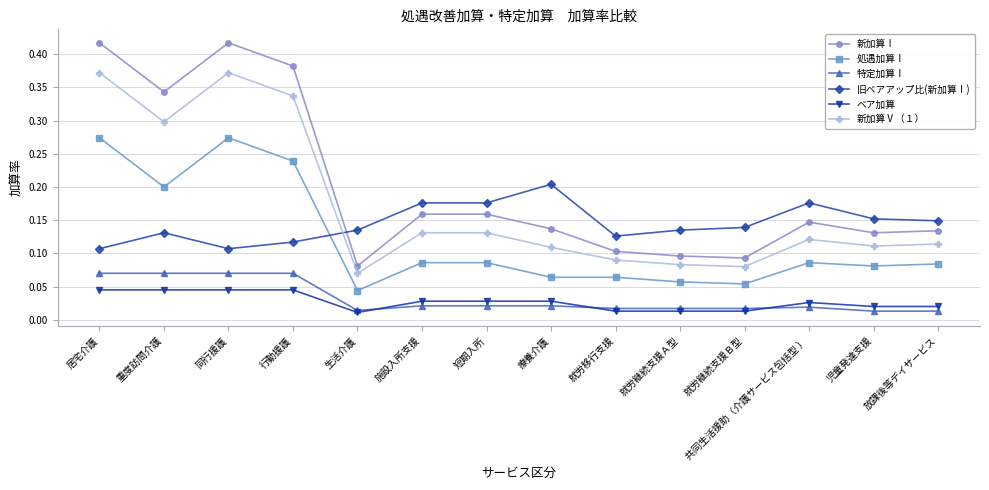

True or false: 処遇加算Ⅰ and 新加算Ⅴ（１） cross at least once.

False